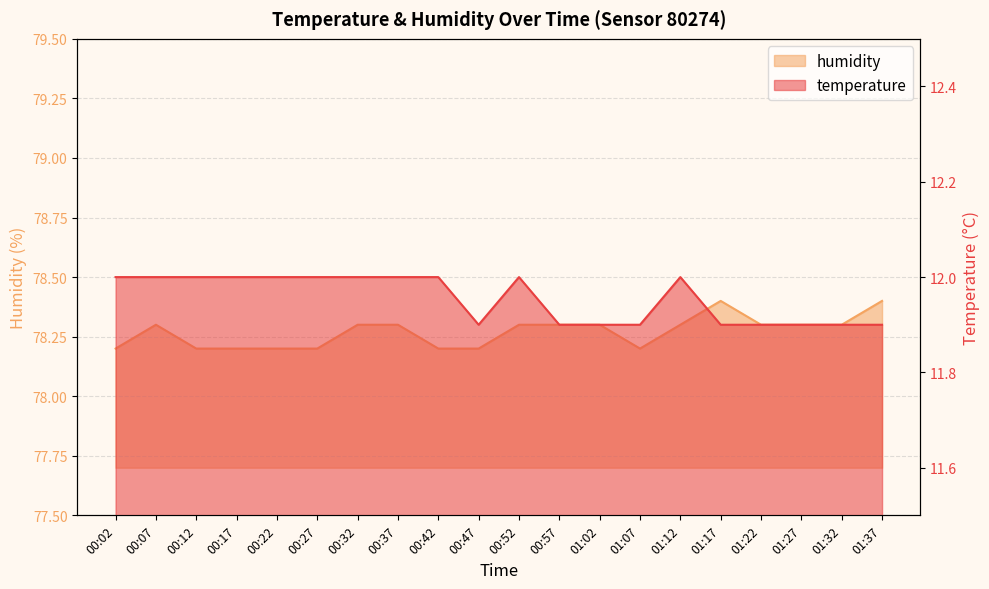

Does the chart display data point markers on the line(s)?

No